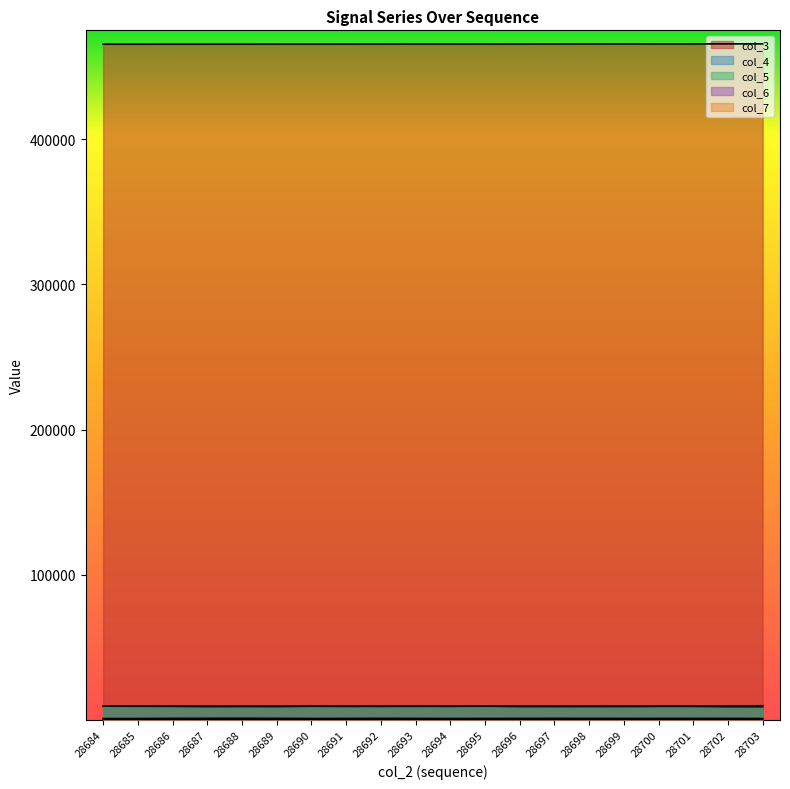

At which category does col_6 reach its first local peak?

28688